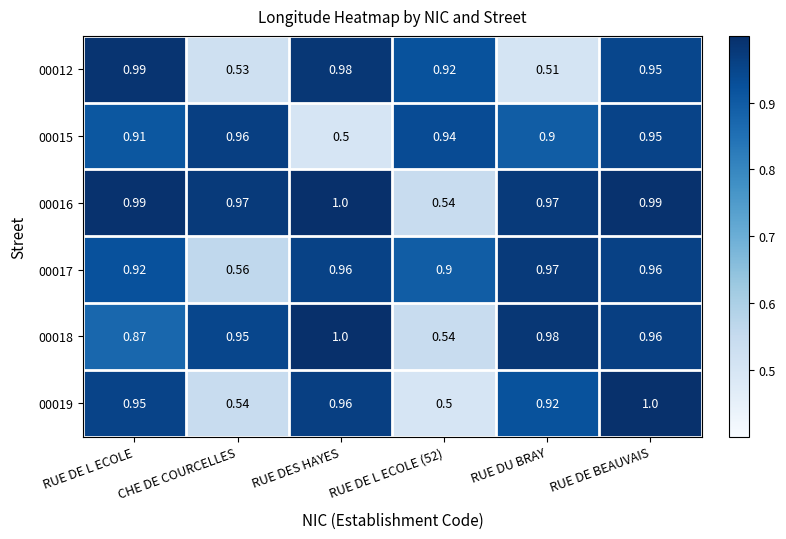

Where is 00015 nearest to the value 0?

RUE DES HAYES